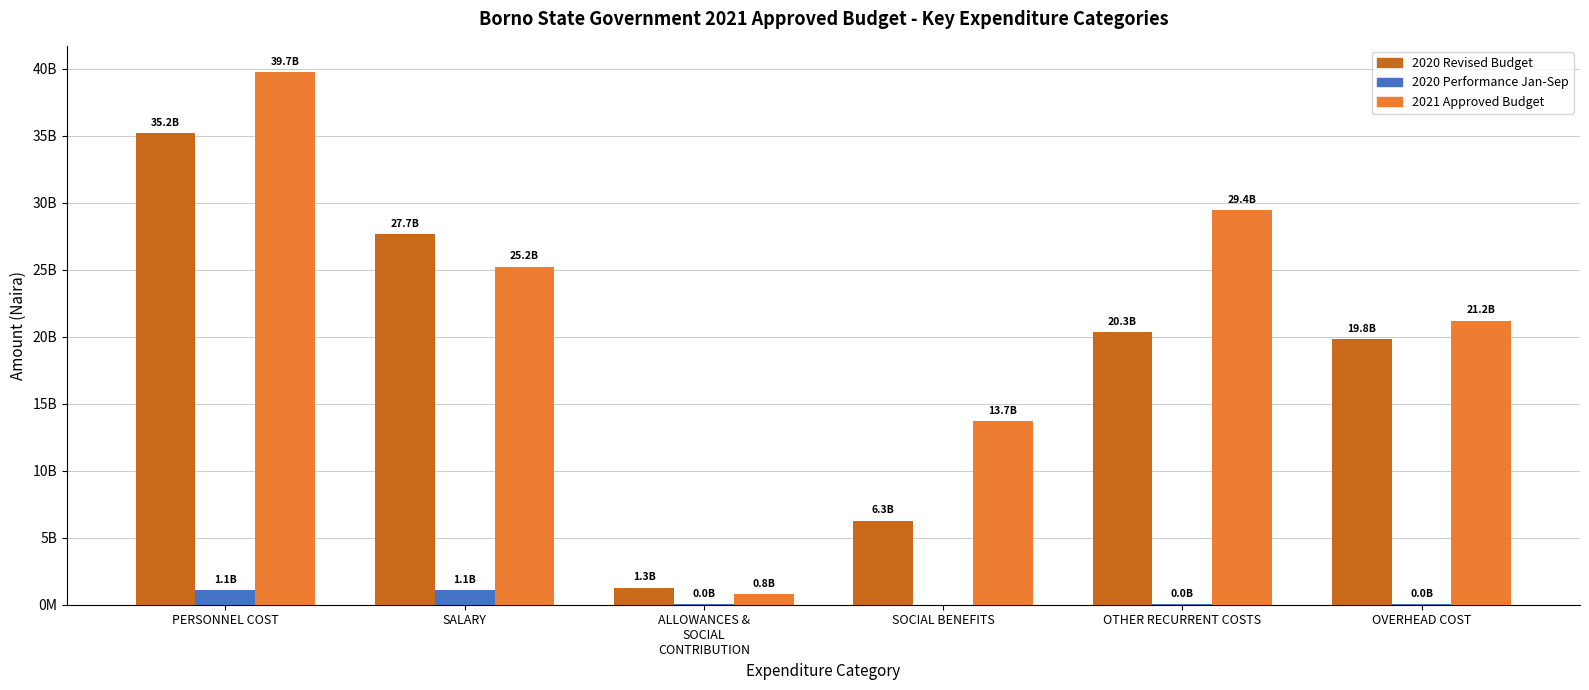

What are all the series names shown in the legend?

2020 Revised Budget, 2020 Performance Jan-Sep, 2021 Approved Budget